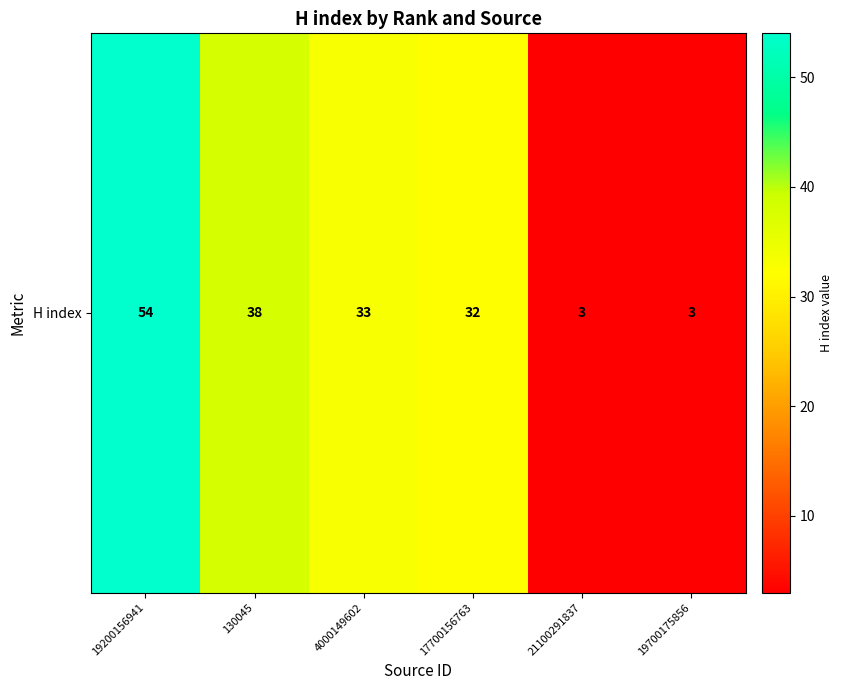

What value does the data have at 4000149602, to the nearest 5?

35